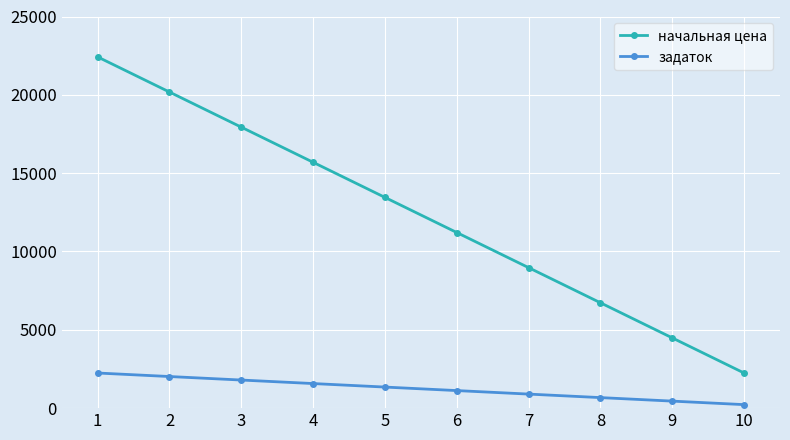

Rank the series by their maximum value, from lowest to highest.

задаток, начальная цена